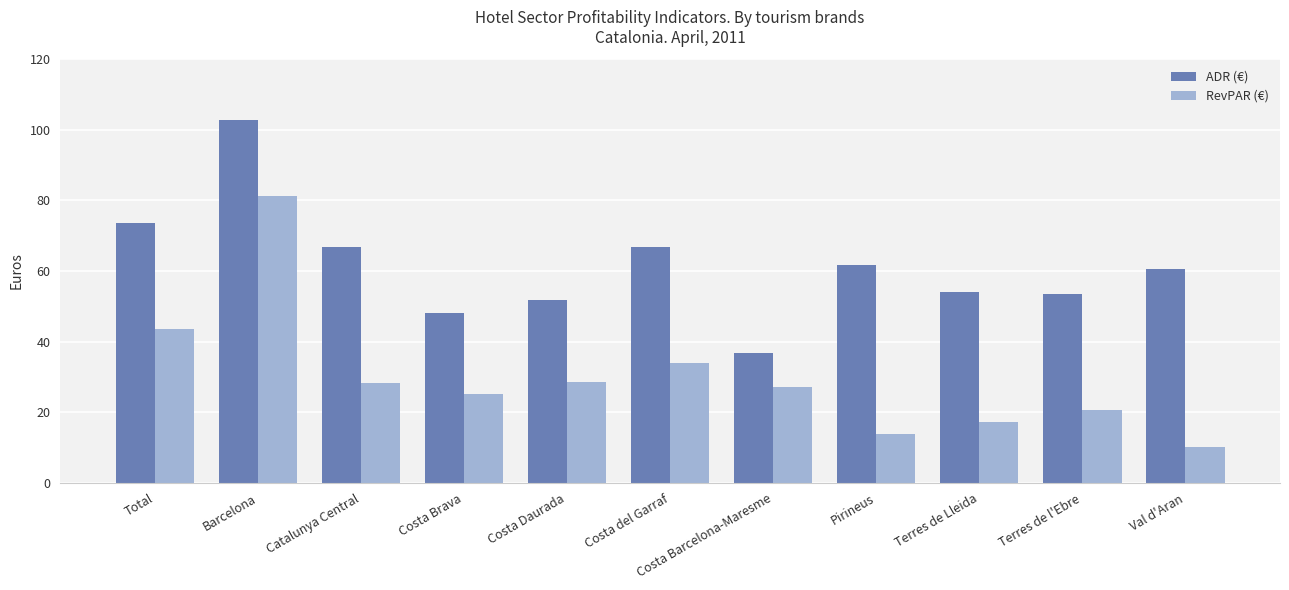

Which series has the widest spread of values?

RevPAR (€)